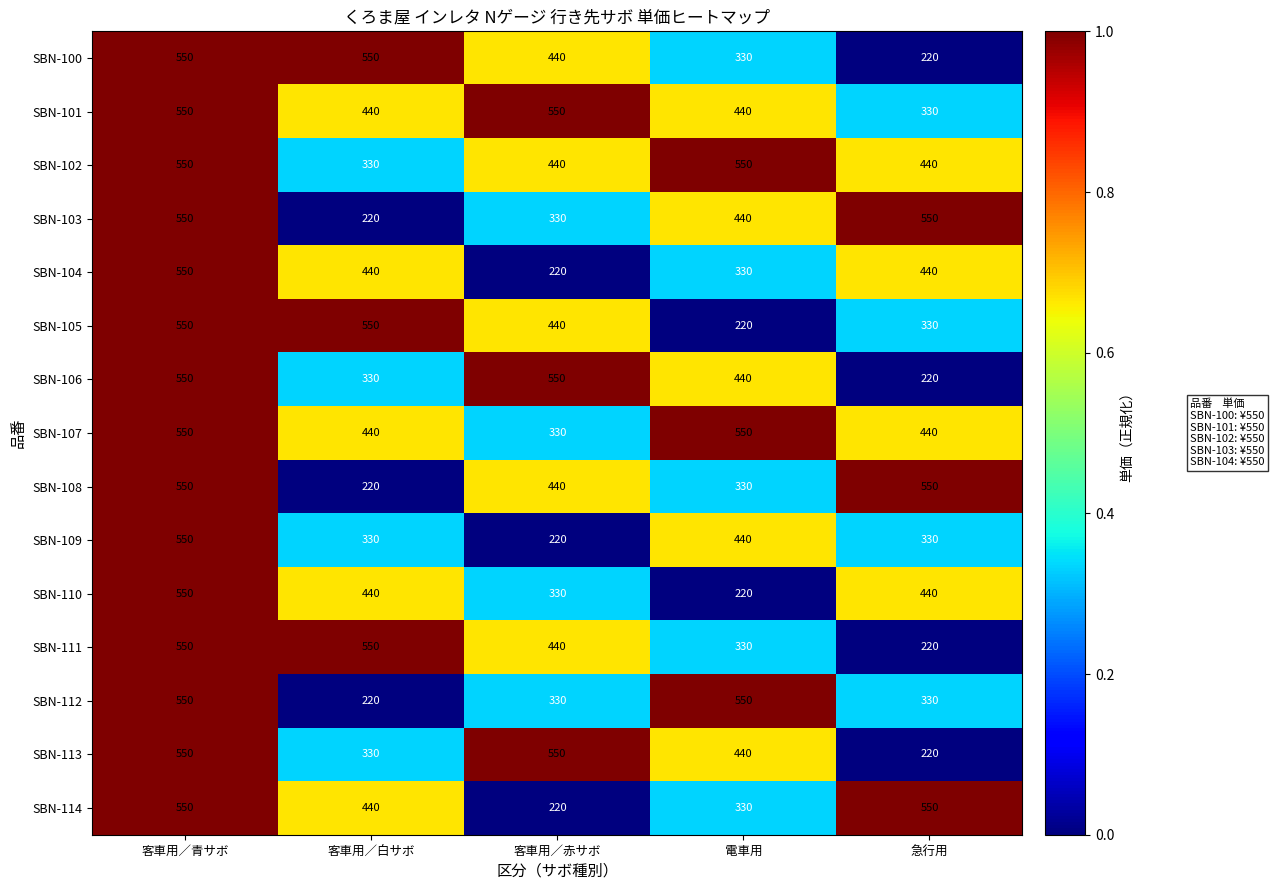

What is the maximum value shown in the chart?

550